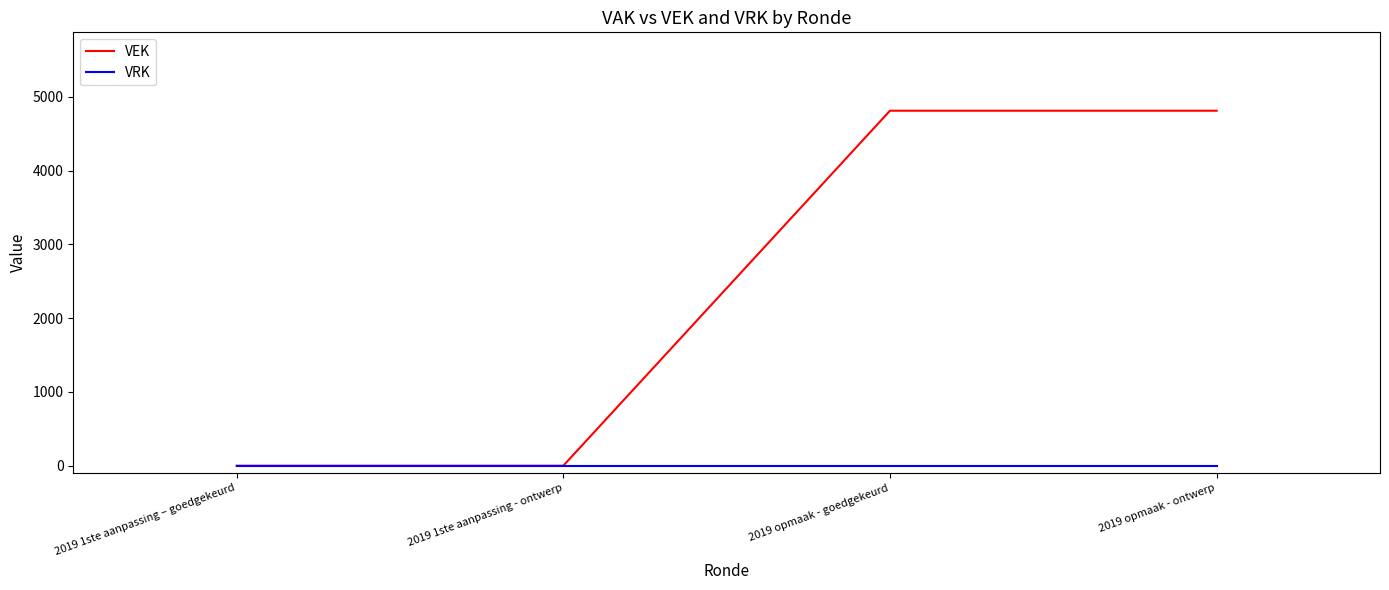

True or false: VEK has more than 1 interior local peaks.

False